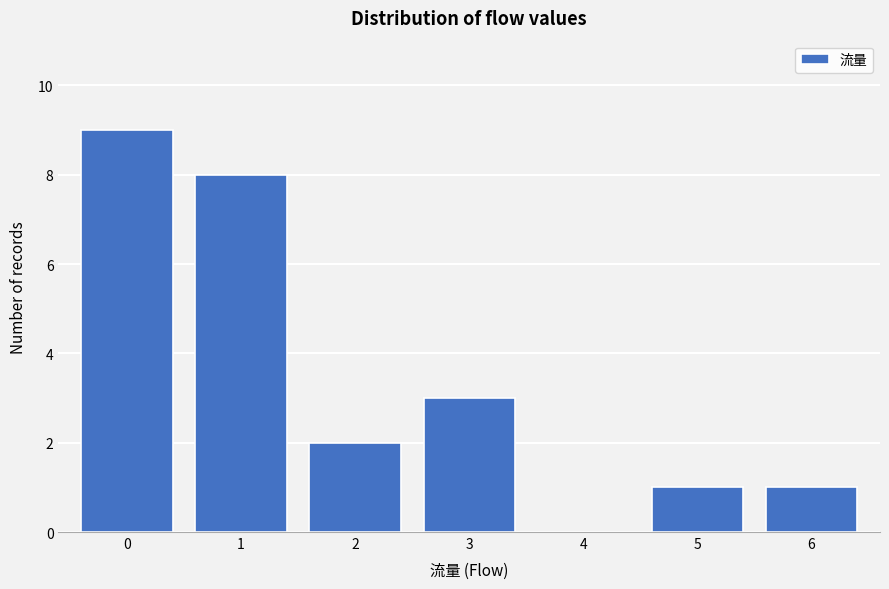

Reading left to right, extract all data points from this chart.

0=9	1=8	2=2	3=3	4=0	5=1	6=1